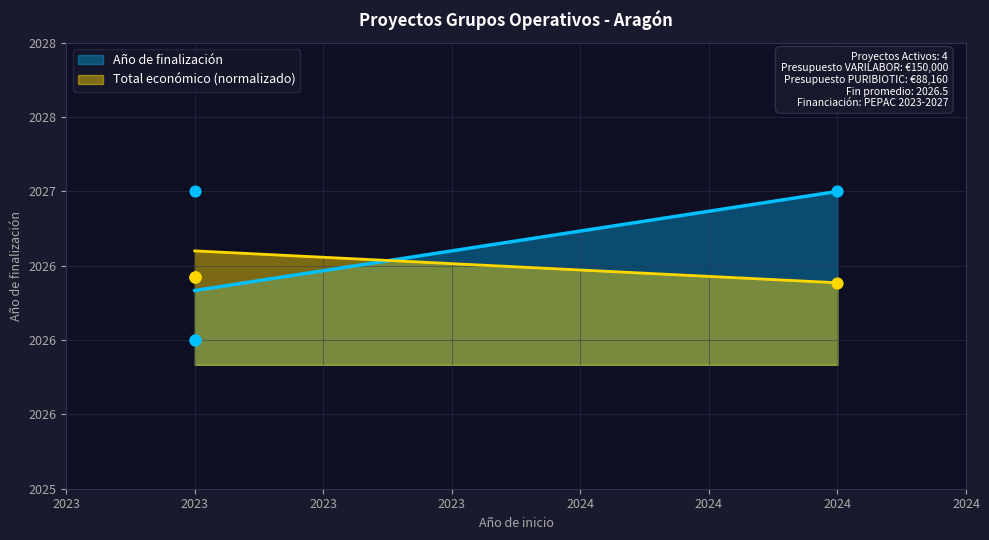

Which series contains the lowest Y value?

Año de finalización